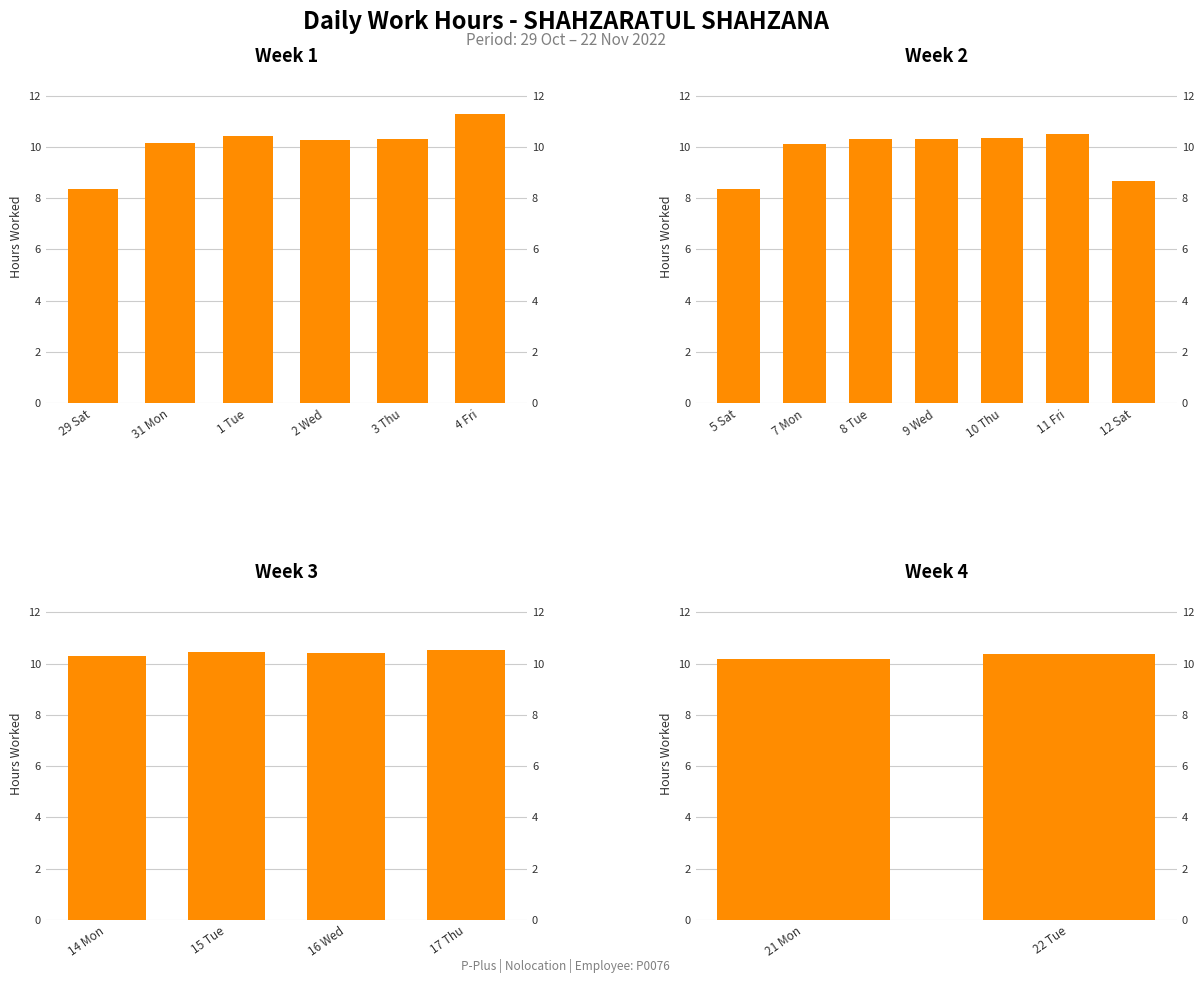

What is the label of the 16th bar from the left?

16 Wed